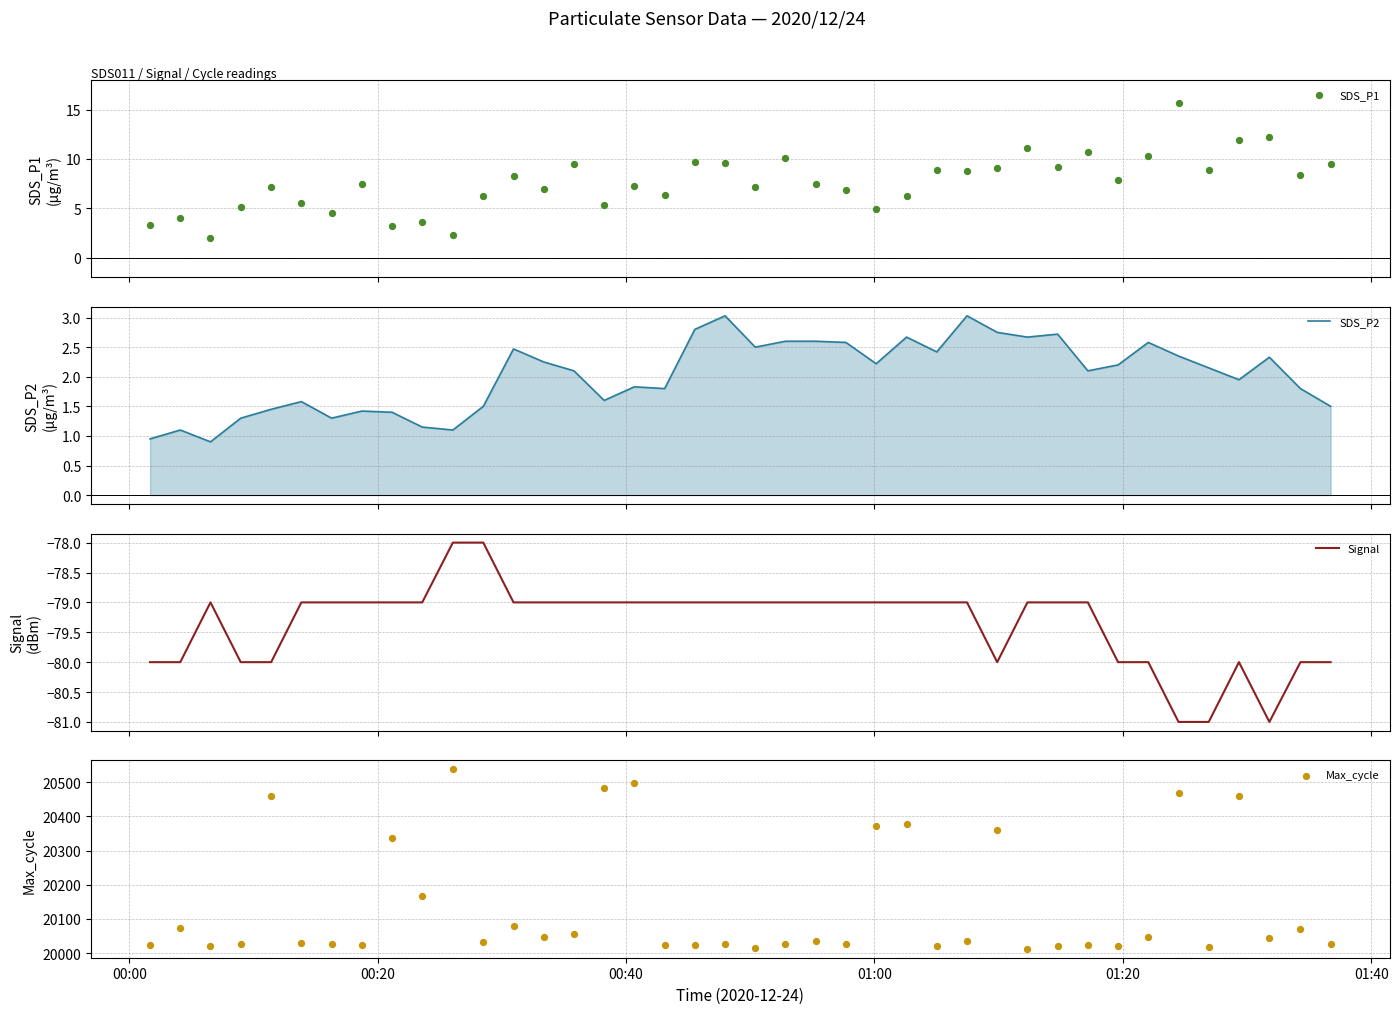

At how many categories does at least one series exceed 17842?

40